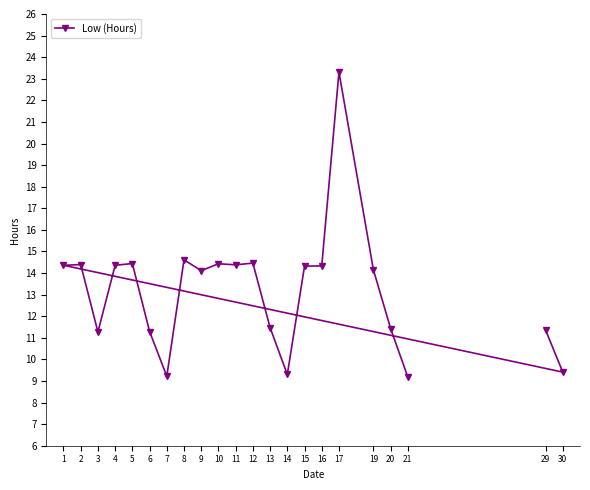

What is the value of the 10th point from the left?

14.4